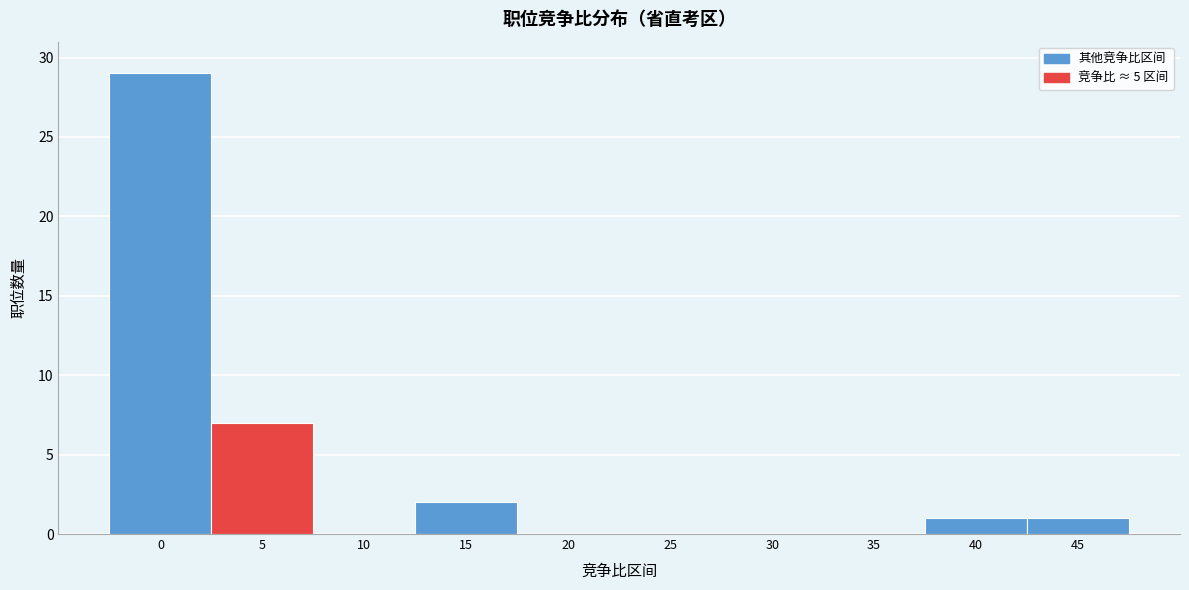

Reading left to right, transcribe all the data shown in this chart.

0=29	5=7	10=0	15=2	20=0	25=0	30=0	35=0	40=1	45=1